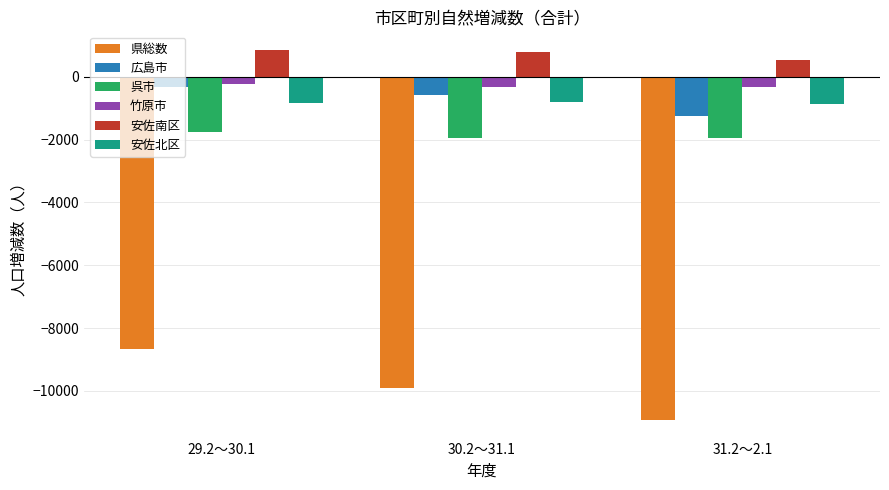

Count the 広島市 values in the range -1238 to -336.

3